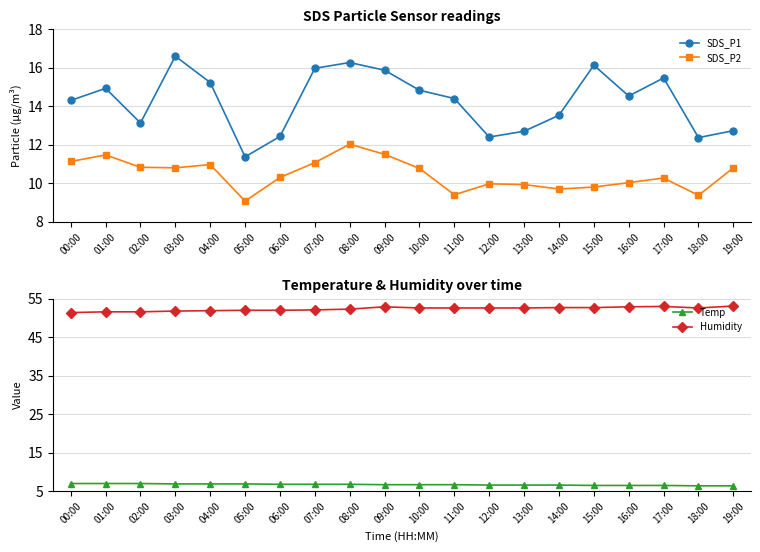

List the series in order of their peak value, highest first.

Humidity, SDS_P1, SDS_P2, Temp